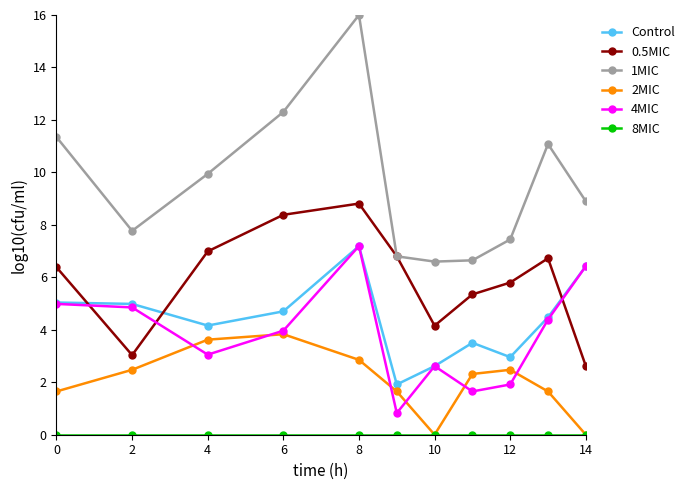

What is the value of the 0.5MIC point at the 5th from the left?

8.8